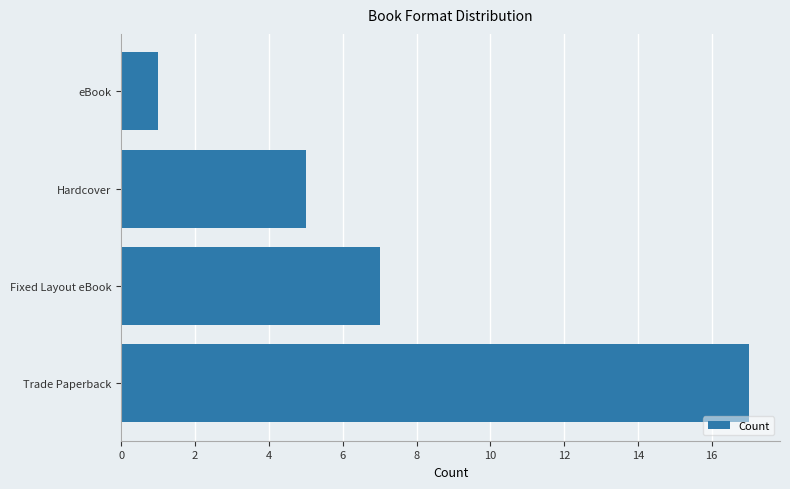

What is the sum of the values at Hardcover and eBook?

6